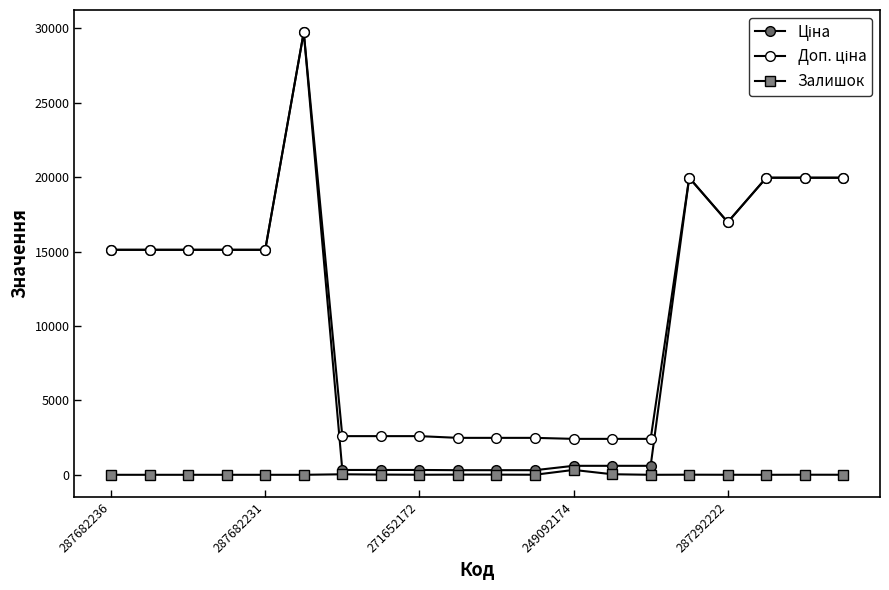

Count the number of data series in this chart.

3